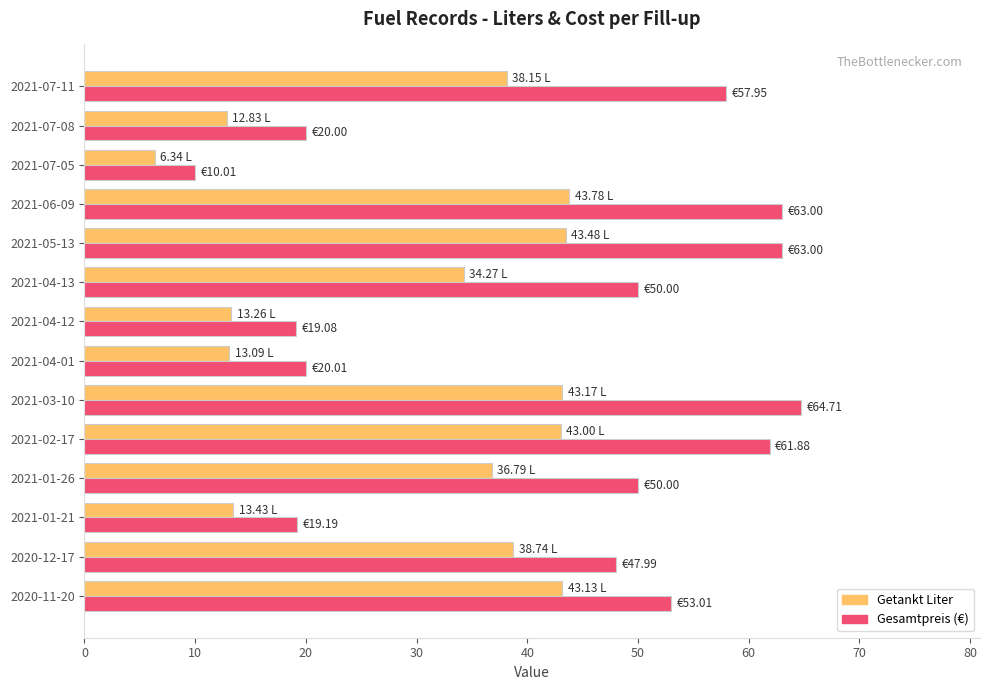

Which series changed the most between 2021-02-17 and 2021-04-13?

Gesamtpreis (€)